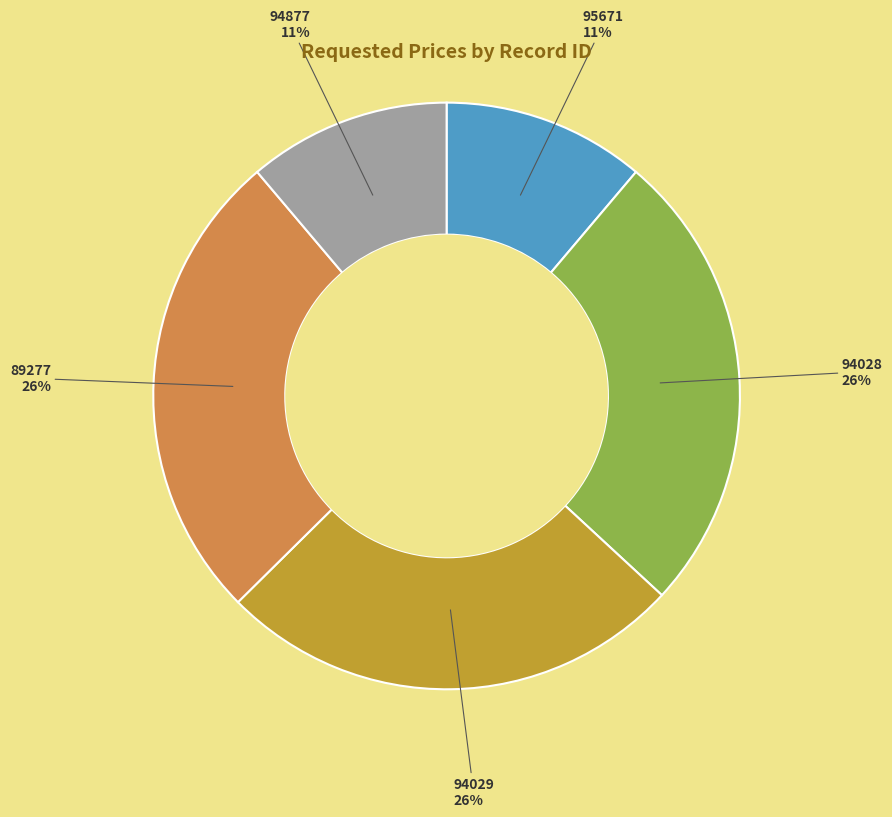

Approximately how many times larger is the value at 94877 compared to 94028?

0.4